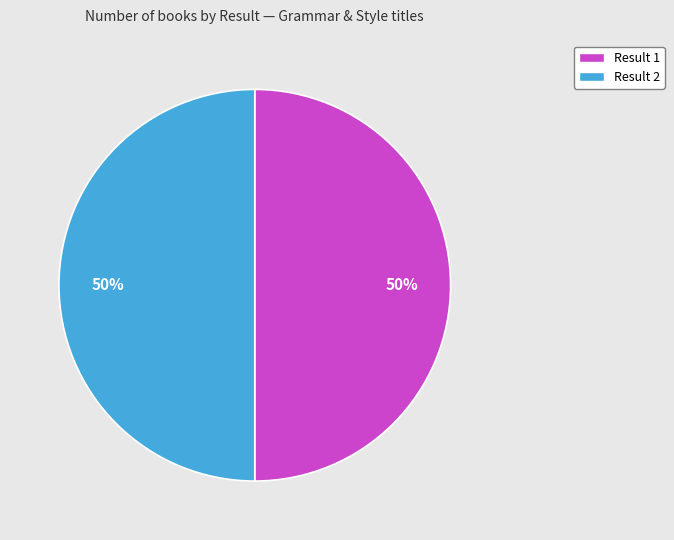

What is the ratio of the value at Result 1 to the value at Result 2?

1.0